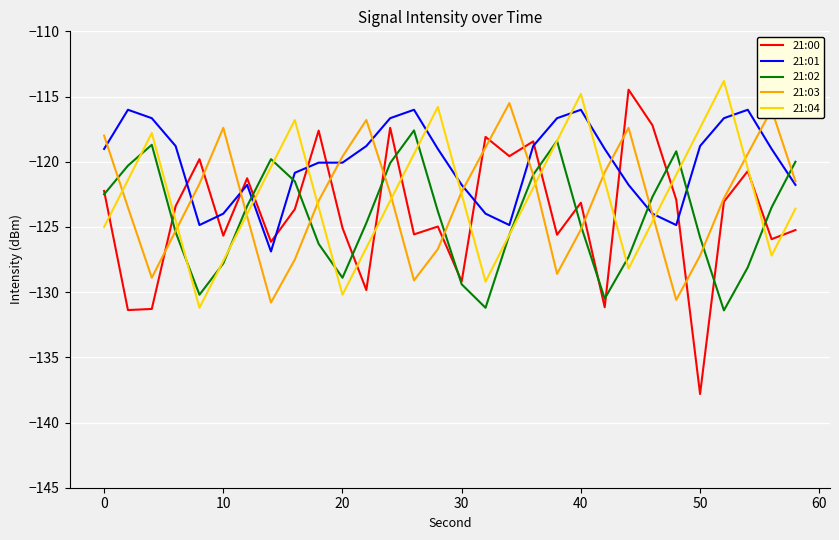

True or false: 21:02 and 21:01 cross at least once.

True